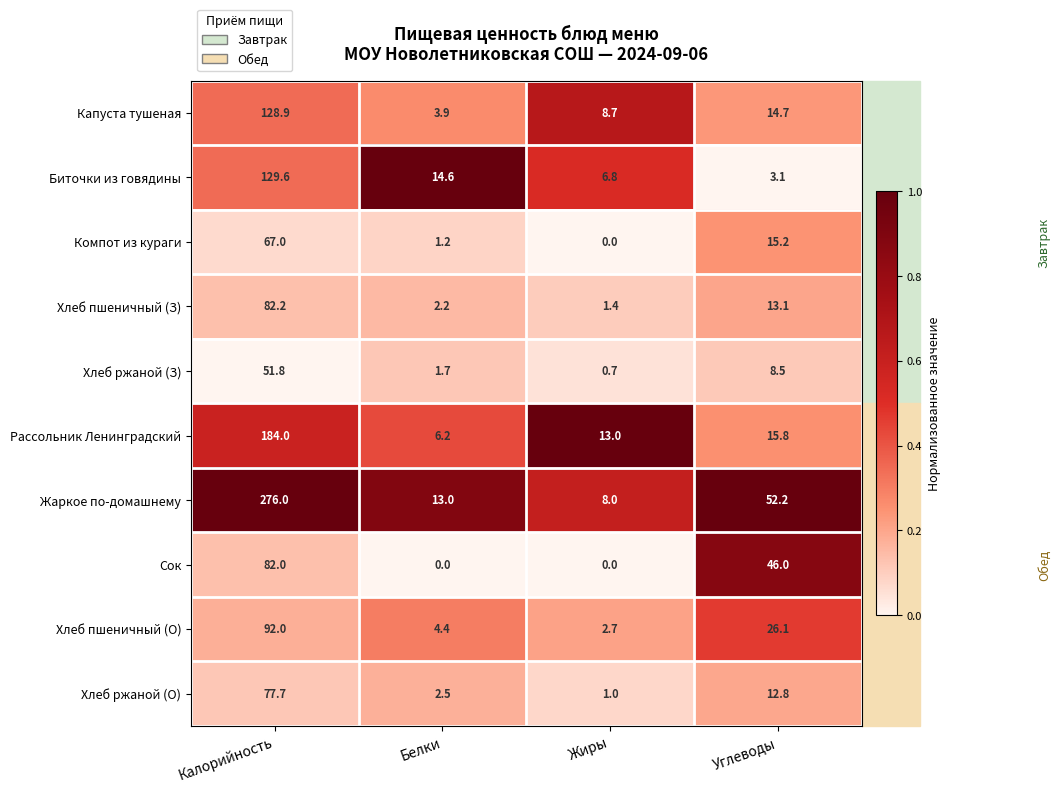

What is the difference between the Капуста тушеная values at Жиры and Углеводы?

6.0